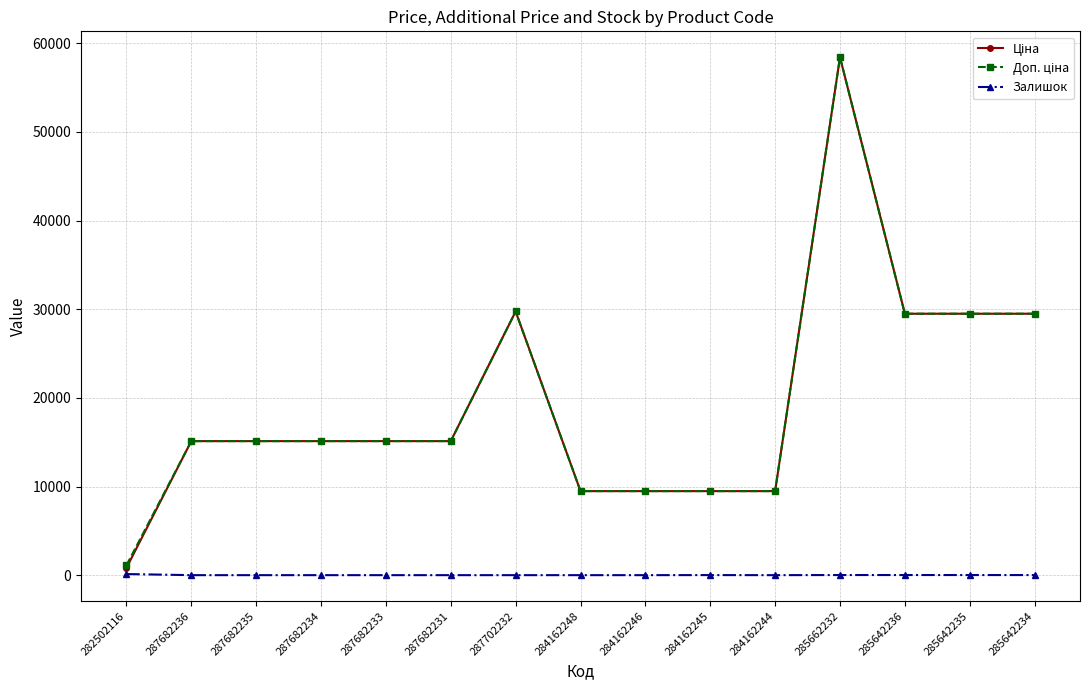

At how many categories does at least one series exceed 7168?

14